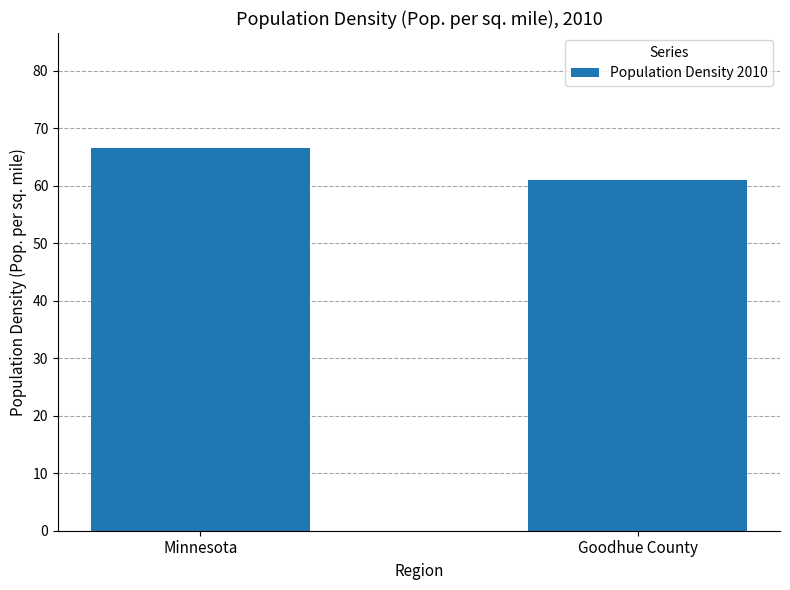

What is the label of the 1st bar from the right?

Goodhue County